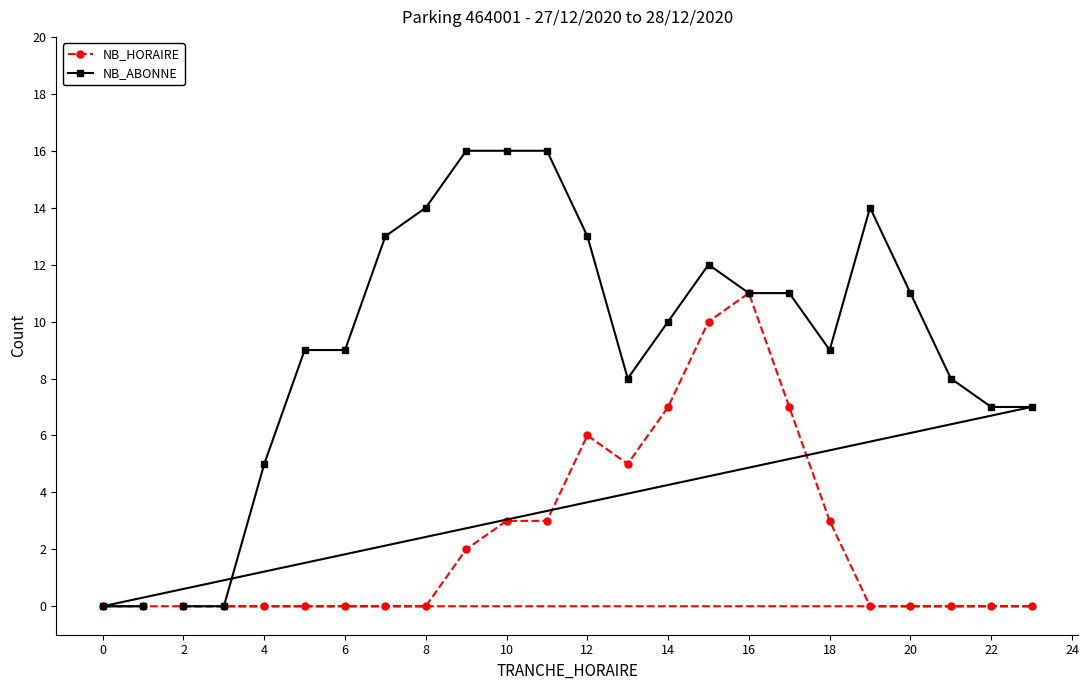

What is the spread (max minus min) of values at 20?

11